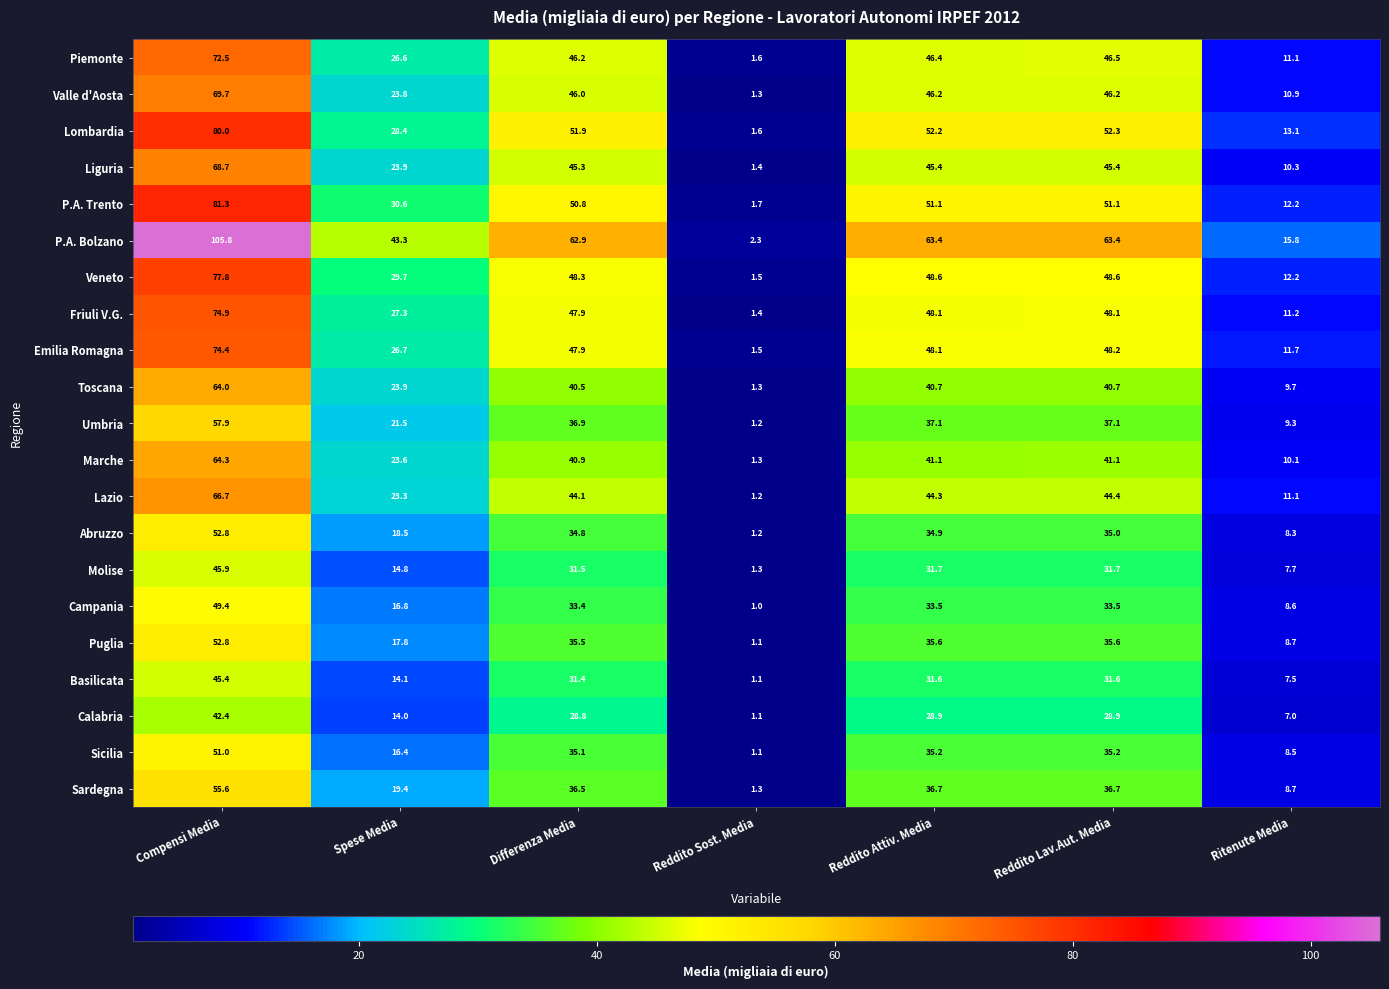

At which category is the sum across all series the highest?

Compensi Media